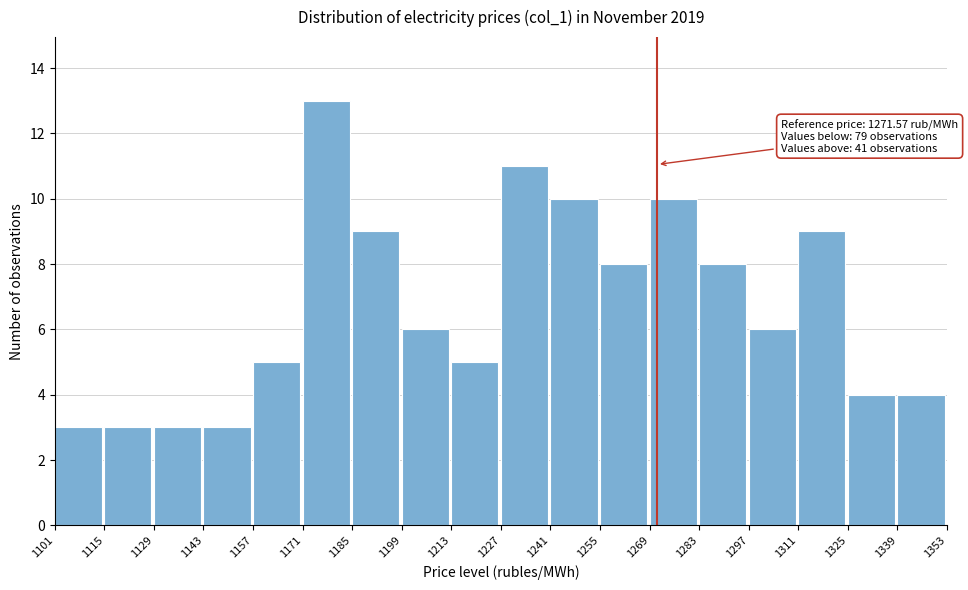

Over which range of the x-axis is the bar tallest?

1171 to 1185